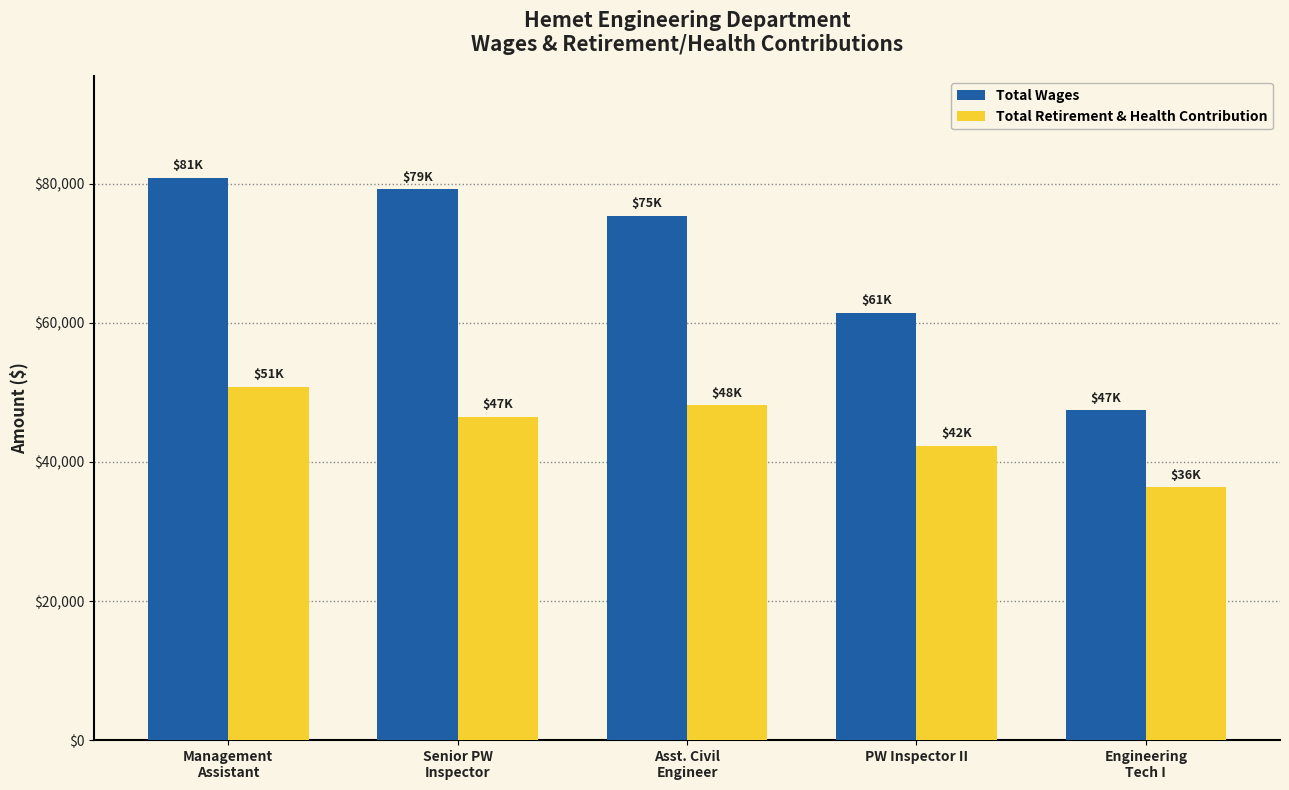

How many Total Retirement & Health Contribution values are between 42306 and 48151?

3